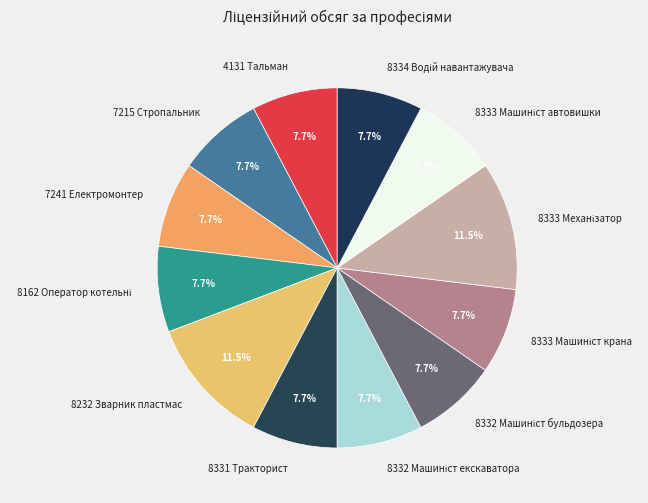

What portion of the pie excludes 4131 Тальман?

92.3%